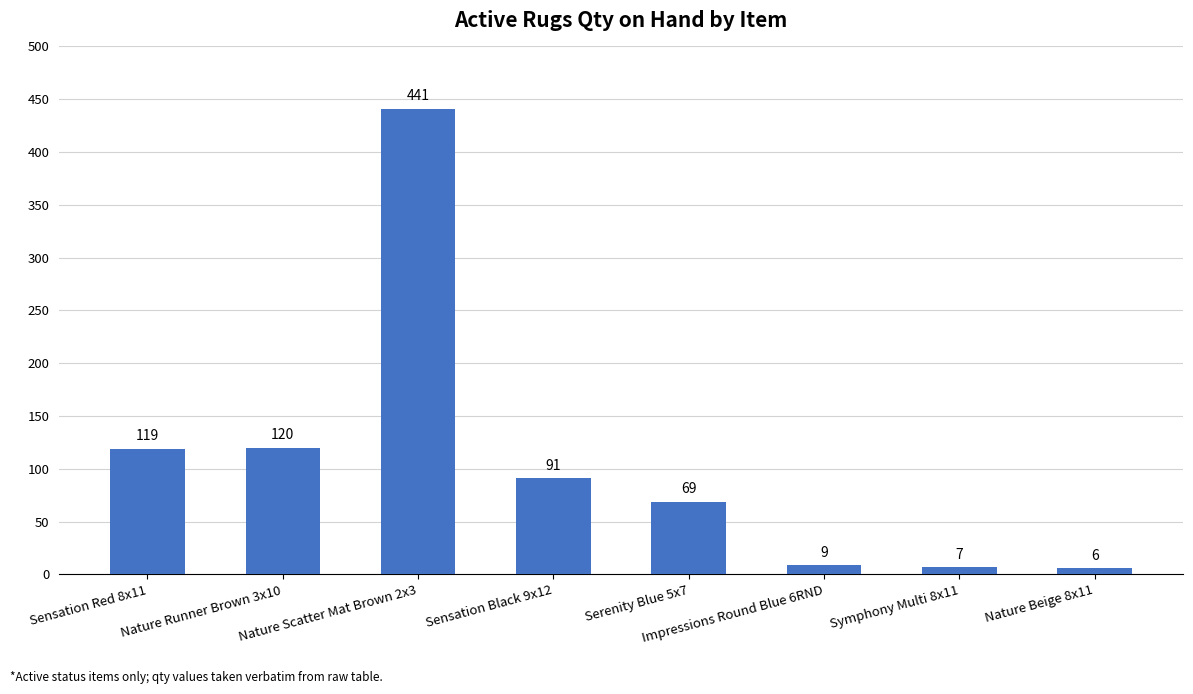

What is the maximum value shown in the chart?

441